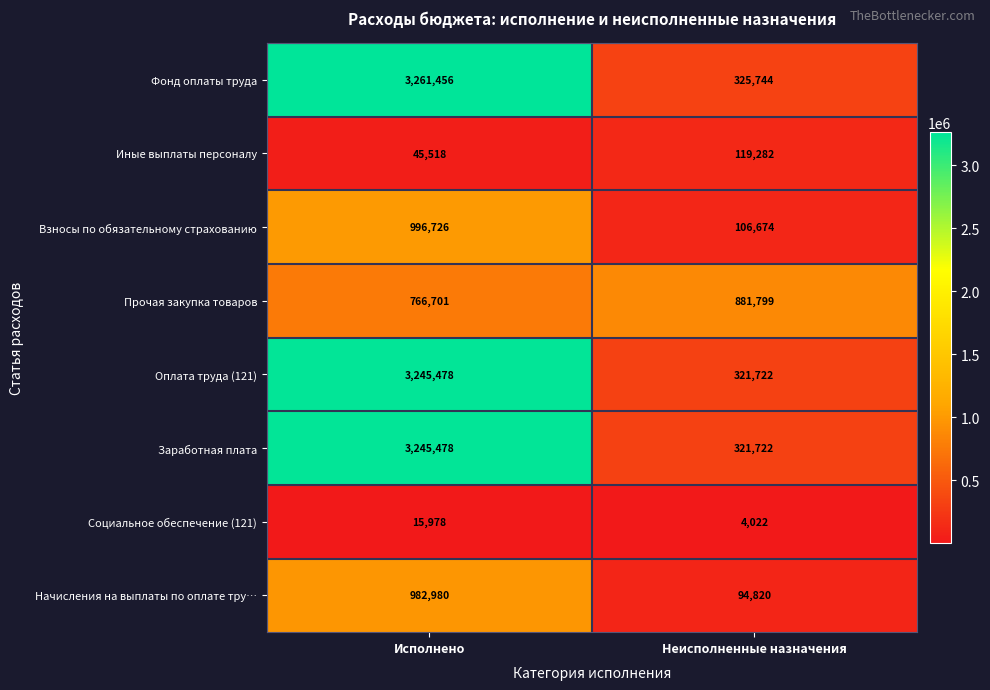

What is the difference between the maximum and minimum values in the Фонд оплаты труда series?

2935712